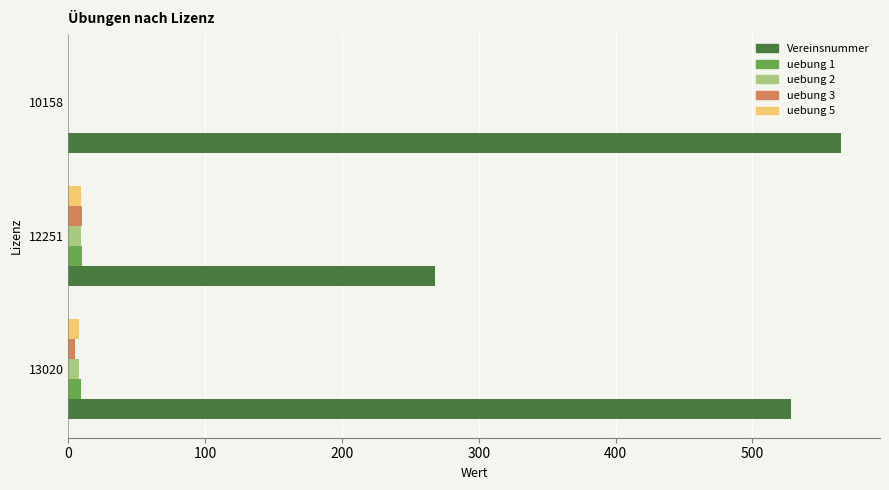

What is the sum of all Vereinsnummer values?

1361.0